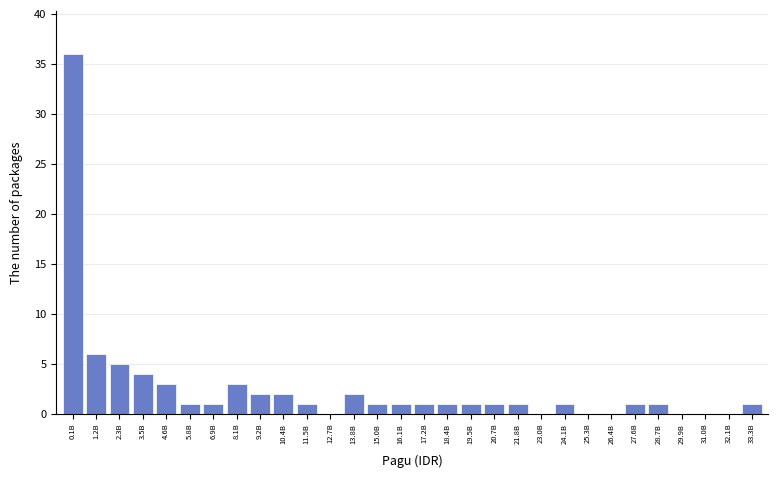

Reading left to right, what are all the values shown in this chart?

0.1B=36	1.2B=6	2.3B=5	3.5B=4	4.6B=3	5.8B=1	6.9B=1	8.1B=3	9.2B=2	10.4B=2	11.5B=1	12.7B=0	13.8B=2	15.0B=1	16.1B=1	17.2B=1	18.4B=1	19.5B=1	20.7B=1	21.8B=1	23.0B=0	24.1B=1	25.3B=0	26.4B=0	27.6B=1	28.7B=1	29.9B=0	31.0B=0	32.1B=0	33.3B=1